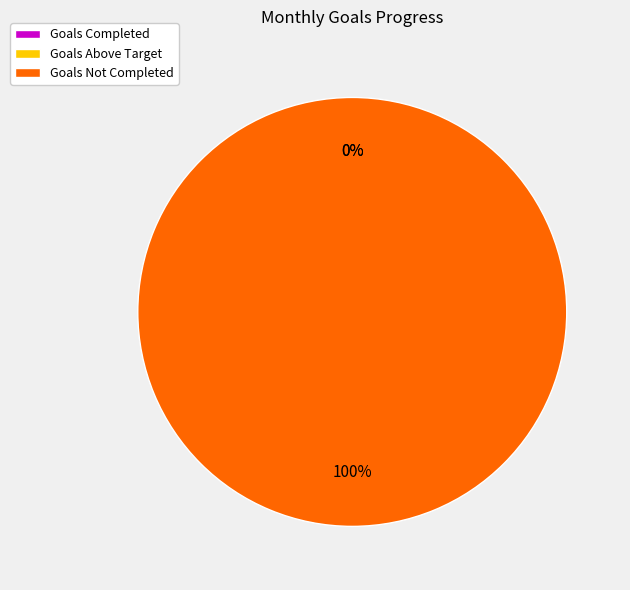

Is Goals Above Target the majority of the pie?

No